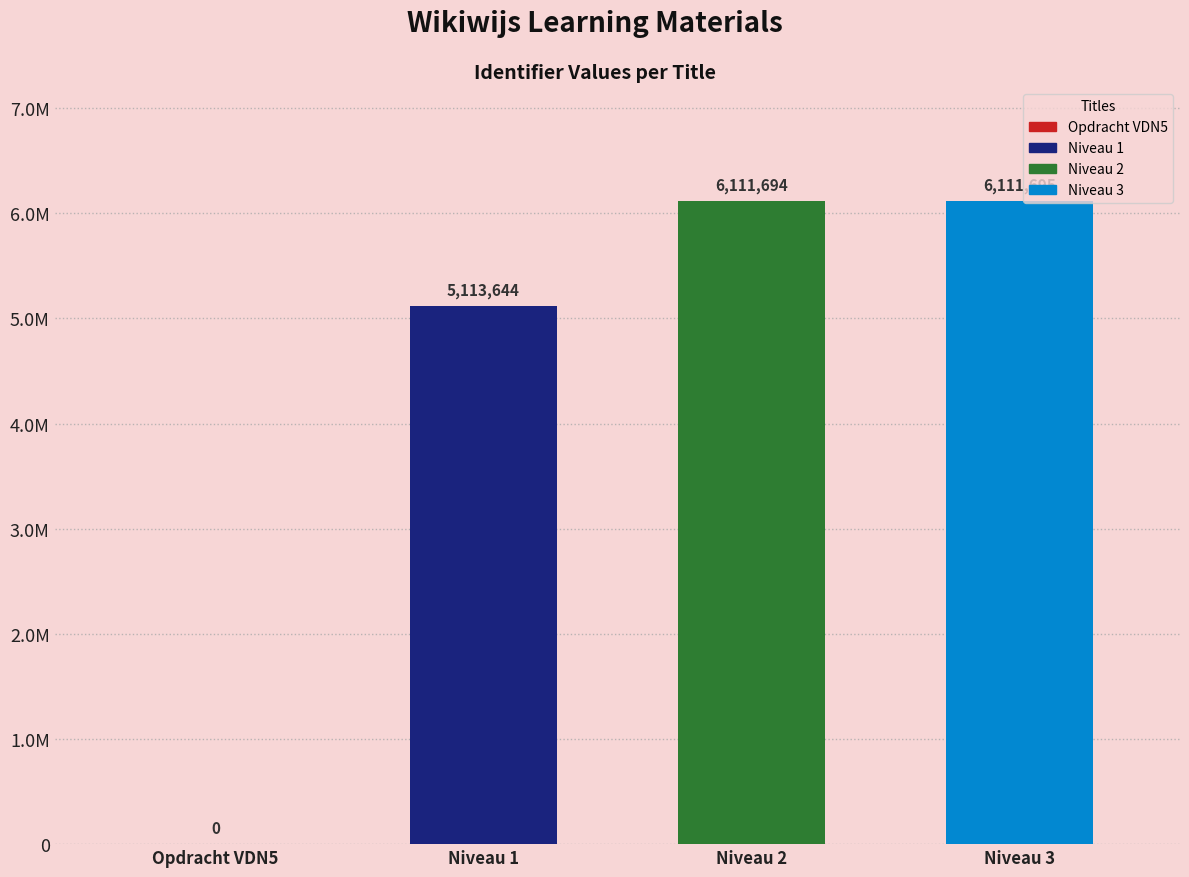

Reading left to right, transcribe all the data shown in this chart.

0	5113644	6111694	6111695